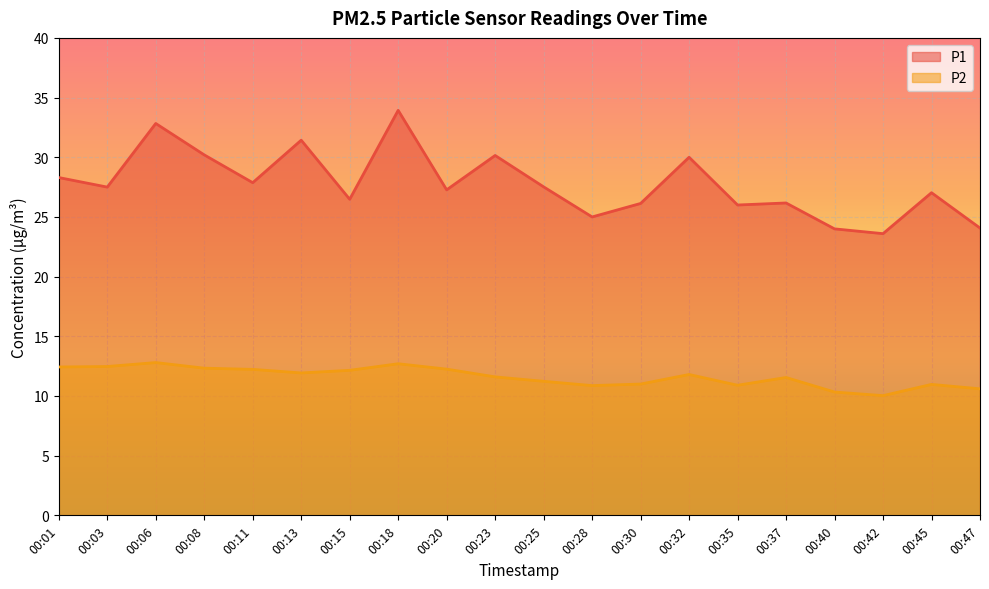

How many interior local valleys does the P1 series have?

7